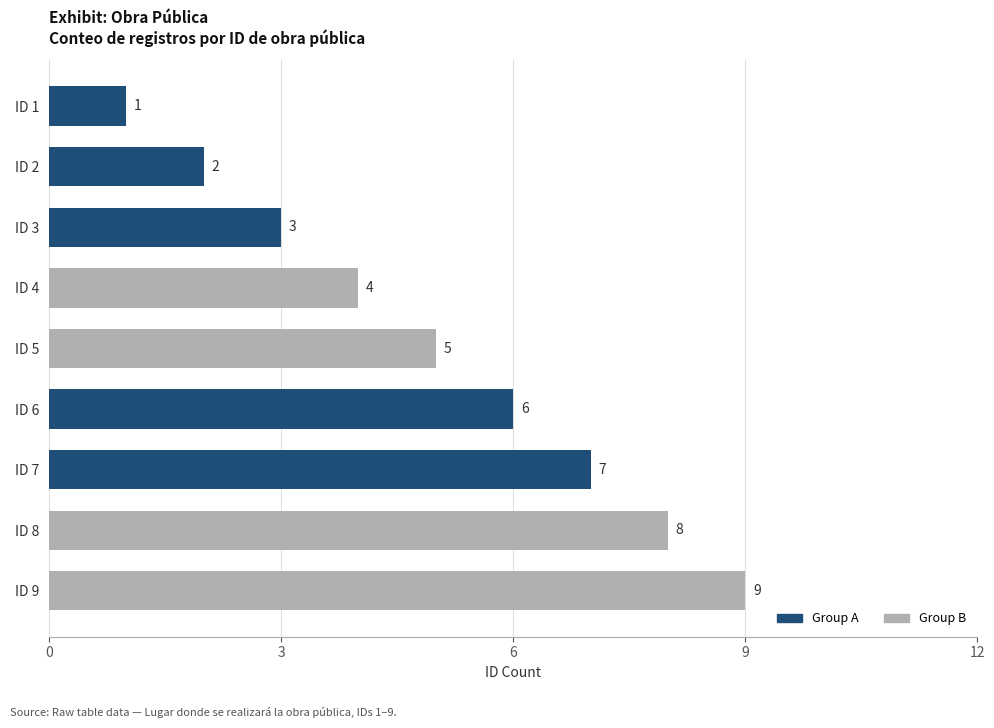

Rank the categories by value from highest to lowest.

ID 9, ID 8, ID 7, ID 6, ID 5, ID 4, ID 3, ID 2, ID 1